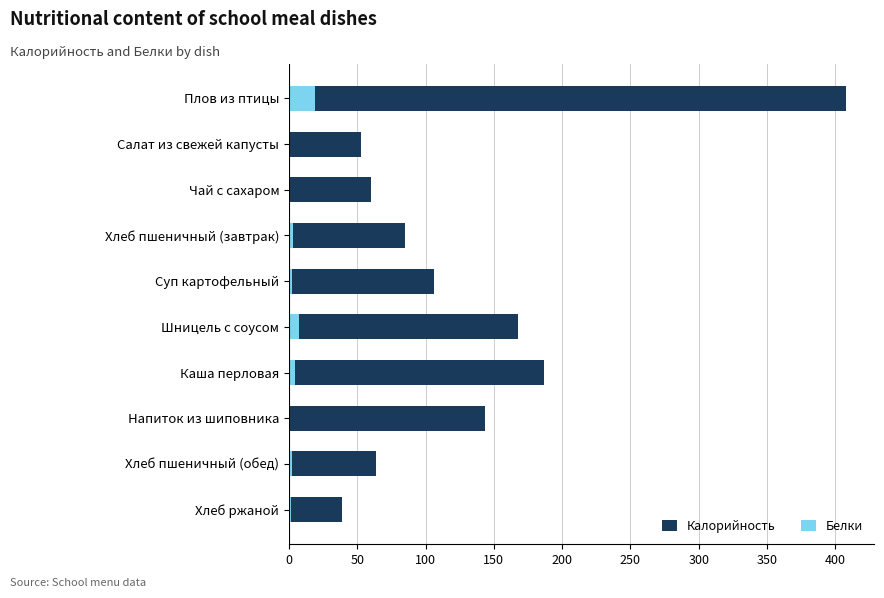

Rank the series by their average value, from lowest to highest.

Белки, Калорийность